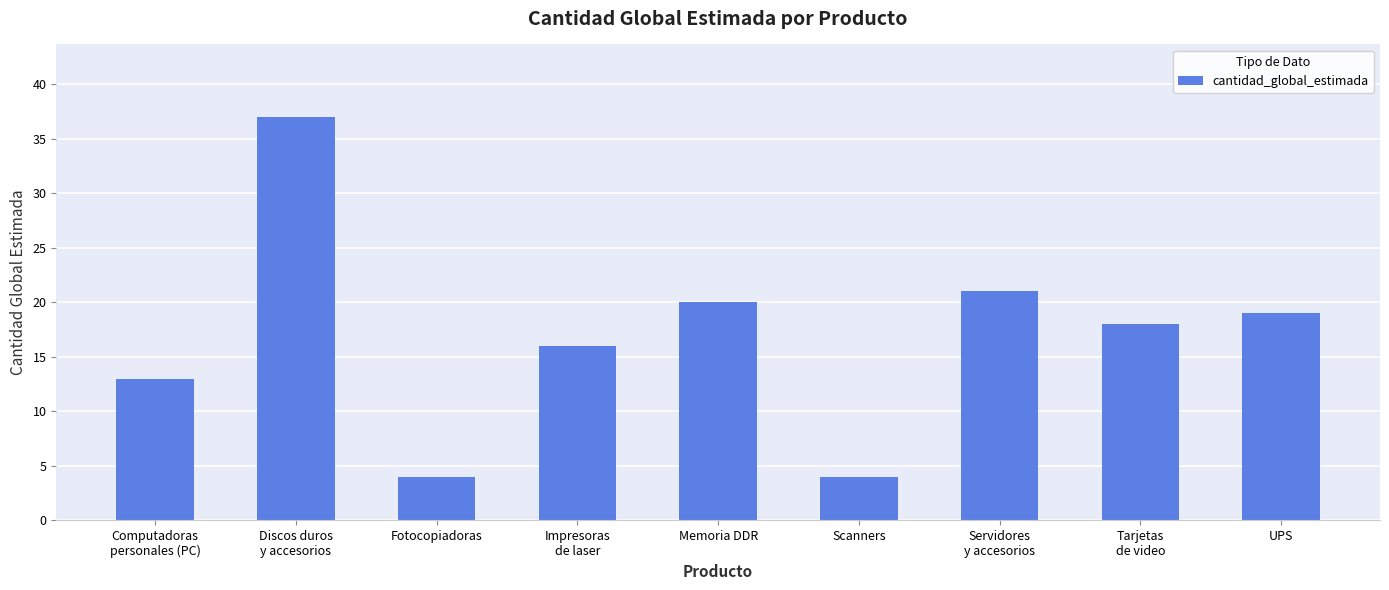

What is the difference between the maximum and minimum values?

33